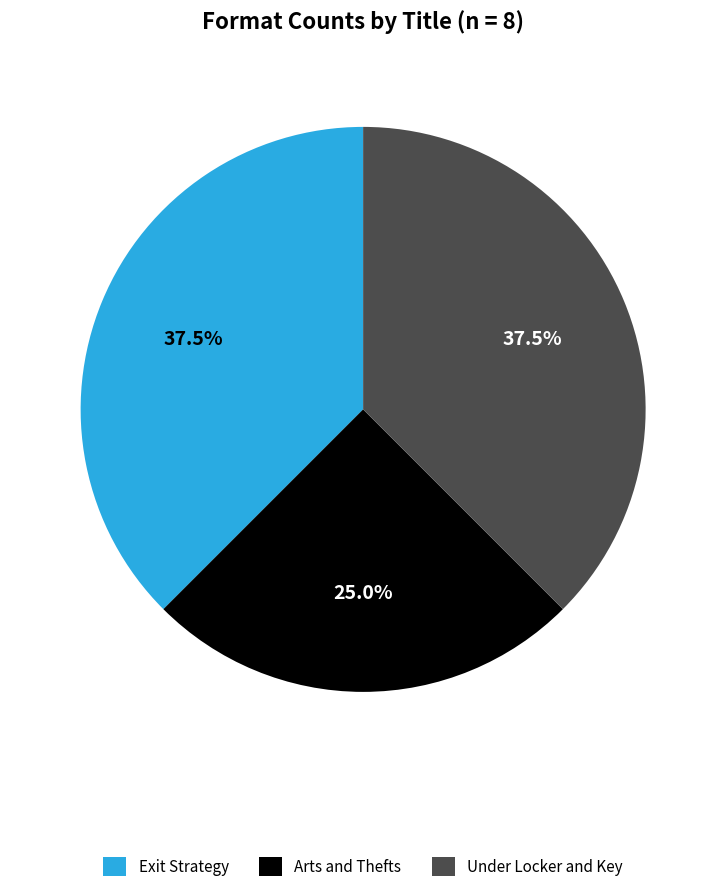

Is the sum of Exit Strategy and Arts and Thefts greater than half?

Yes